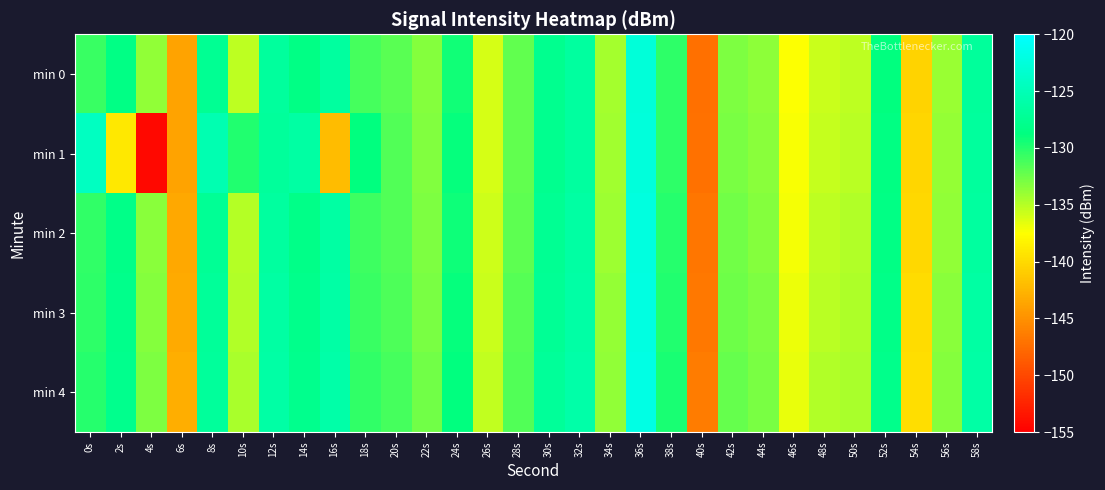

Which series has the widest spread of values?

min 1